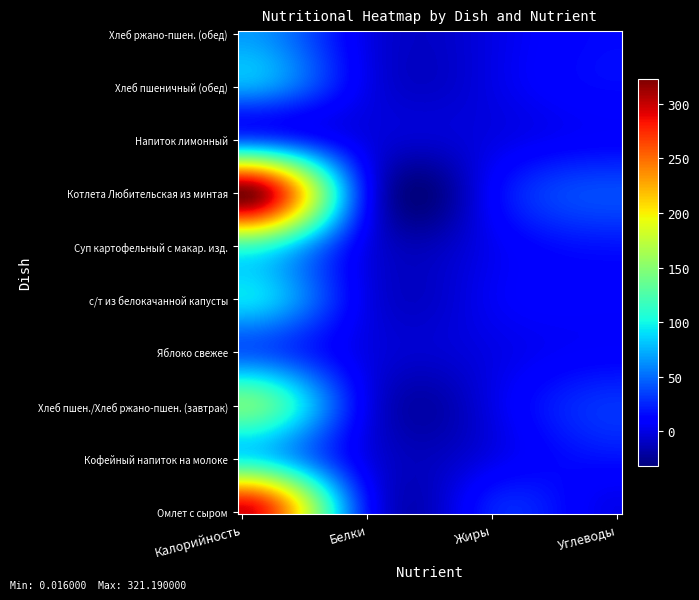

Which series has the largest total across all categories?

Котлета Любительская из минтая